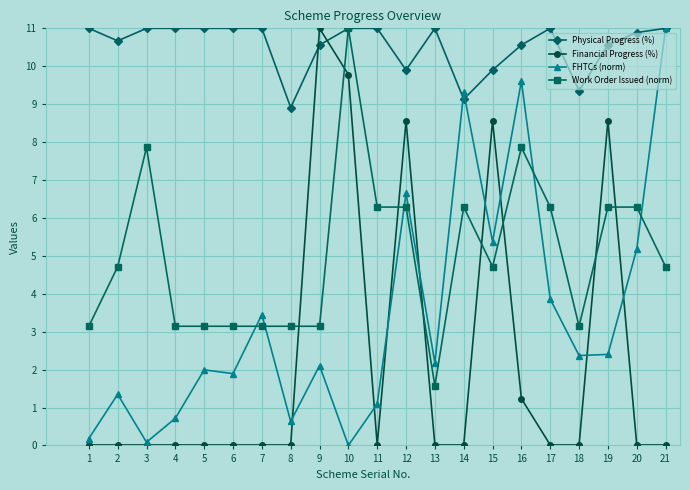

True or false: Financial Progress (%) has more than 2 points higher than both neighbors.

True